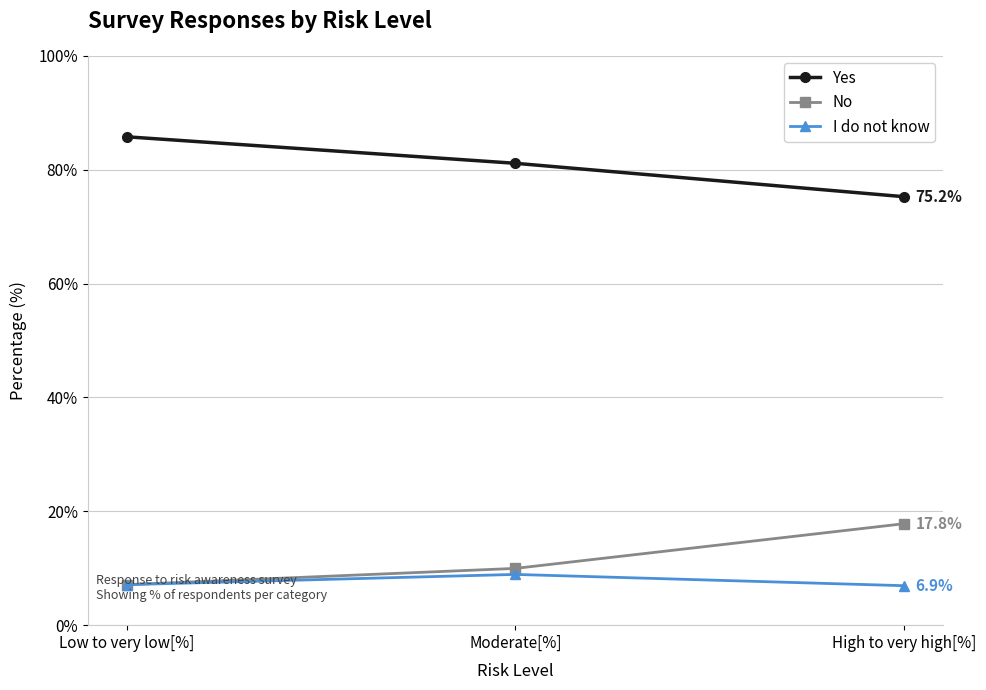

How many I do not know values are between 6 and 8?

2